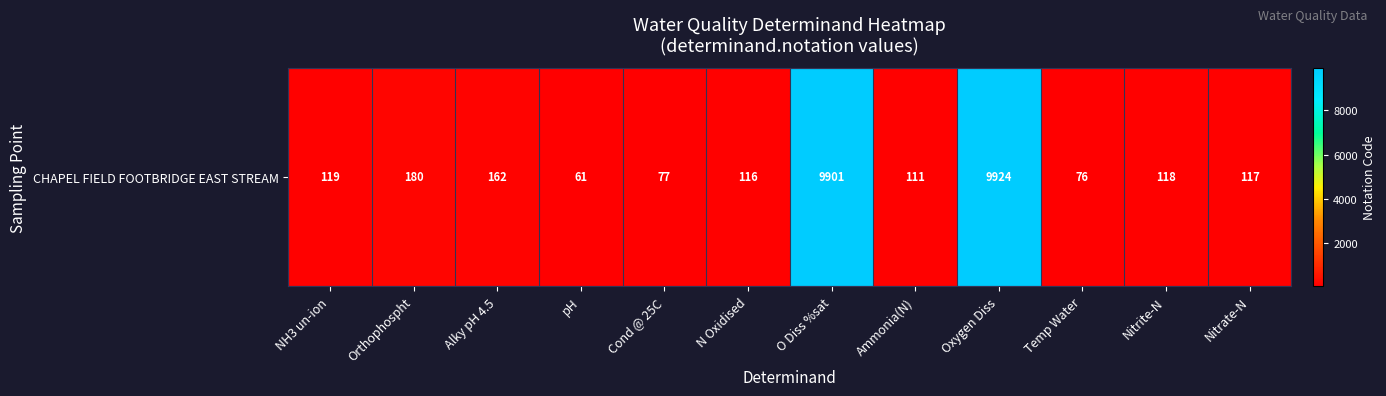

What is the smallest value displayed?

61